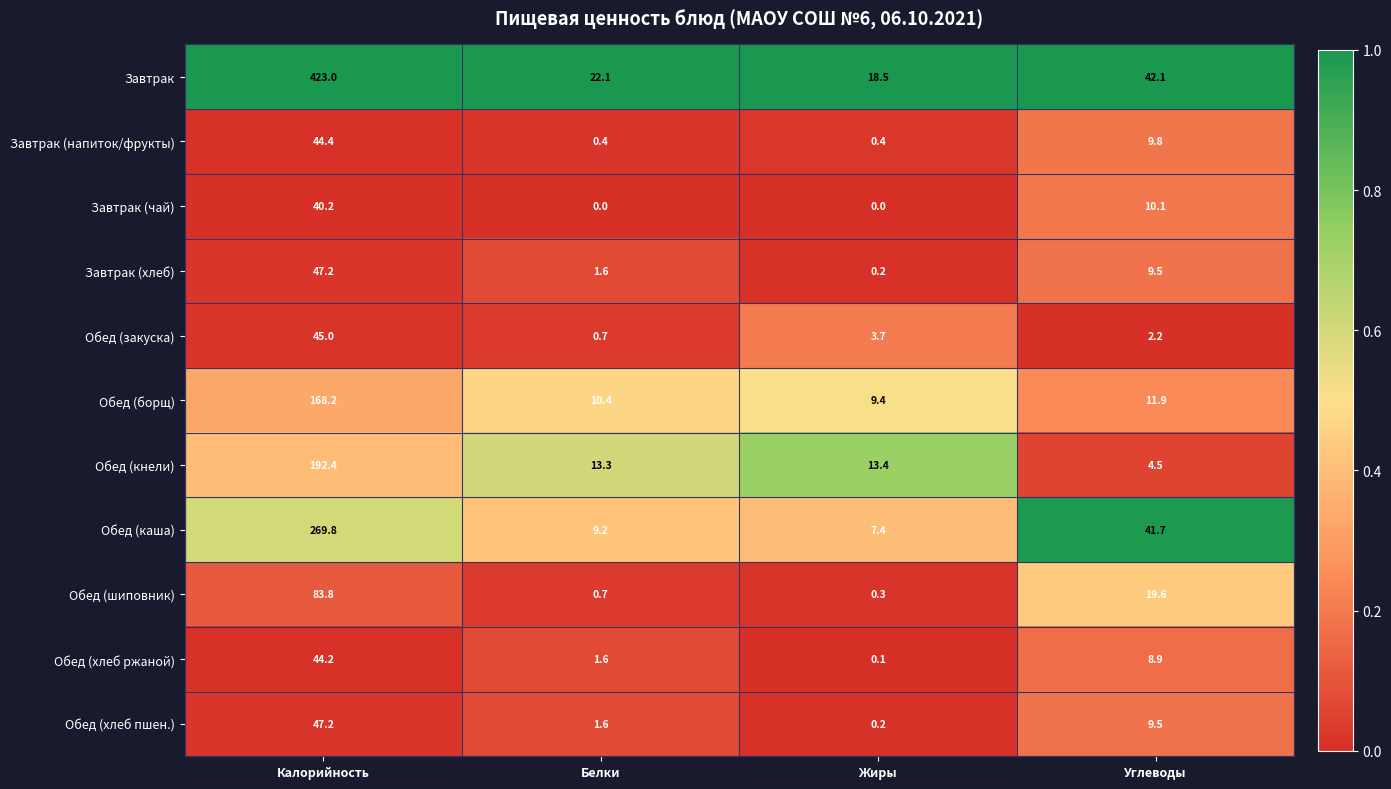

What is the difference between the Обед (шиповник) values at Белки and Углеводы?

18.9